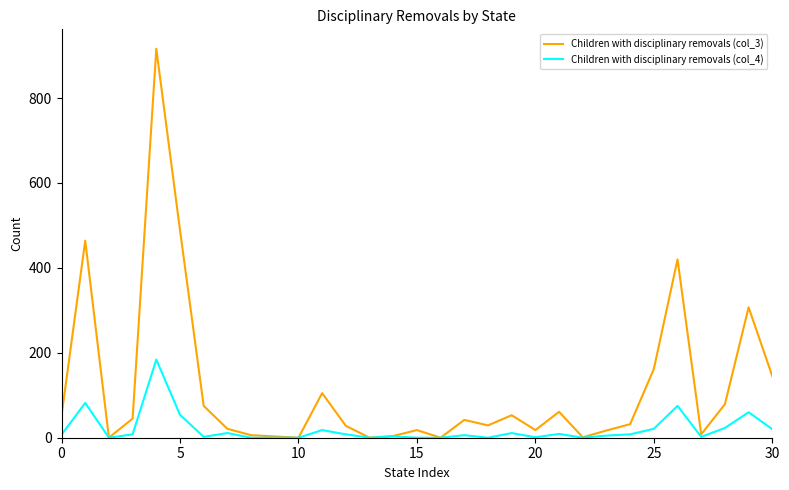

Rank the series by their maximum value, from highest to lowest.

Children with disciplinary removals (col_3), Children with disciplinary removals (col_4)